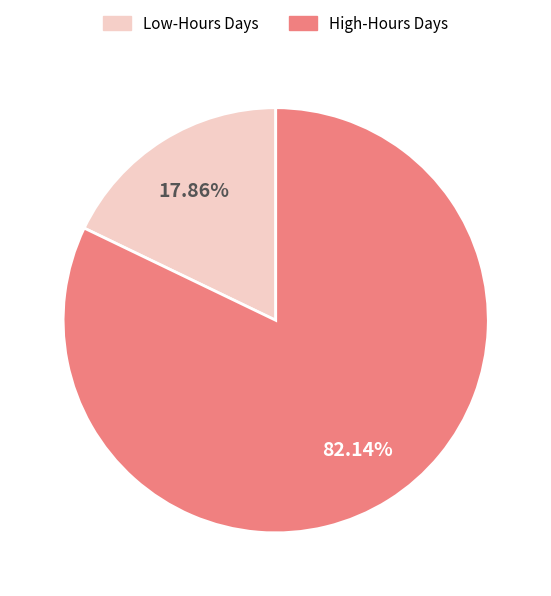

Count the number of slices in the pie.

2